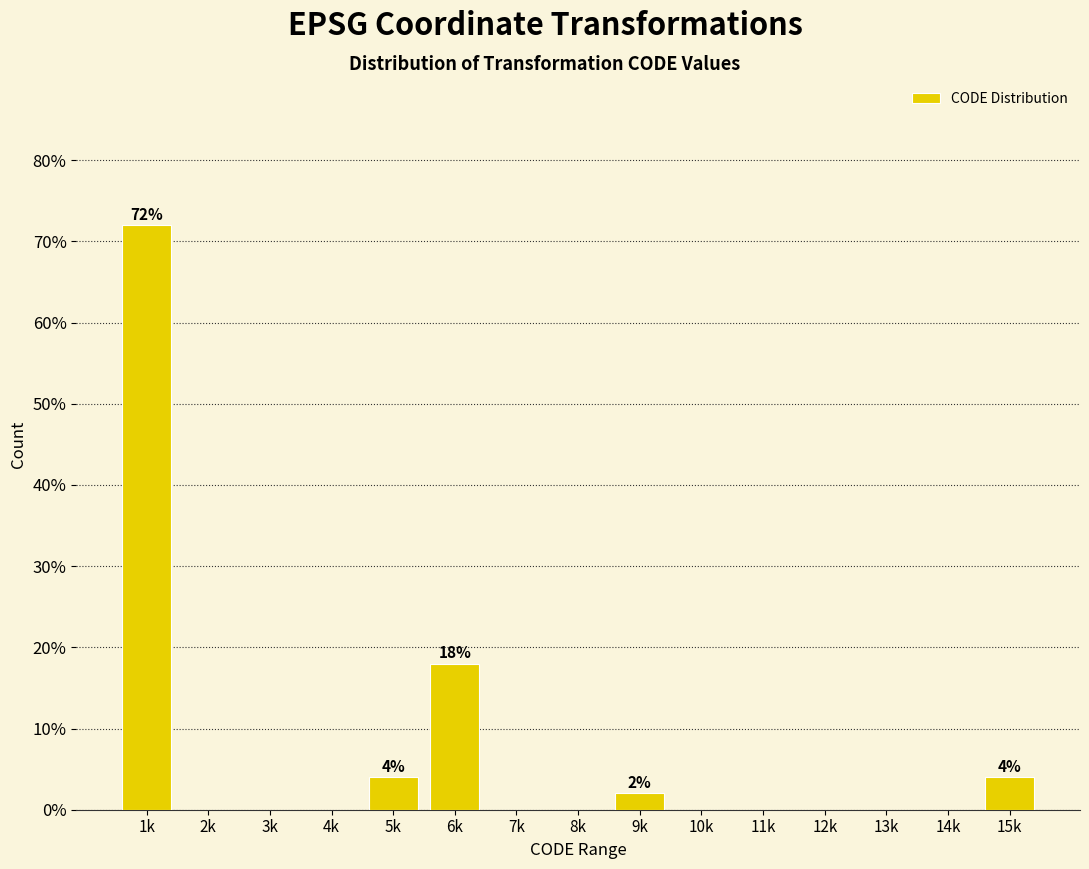

Reading left to right, what are all the values shown in this chart?

1k=72	2k=0	3k=0	4k=0	5k=4	6k=18	7k=0	8k=0	9k=2	10k=0	11k=0	12k=0	13k=0	14k=0	15k=4